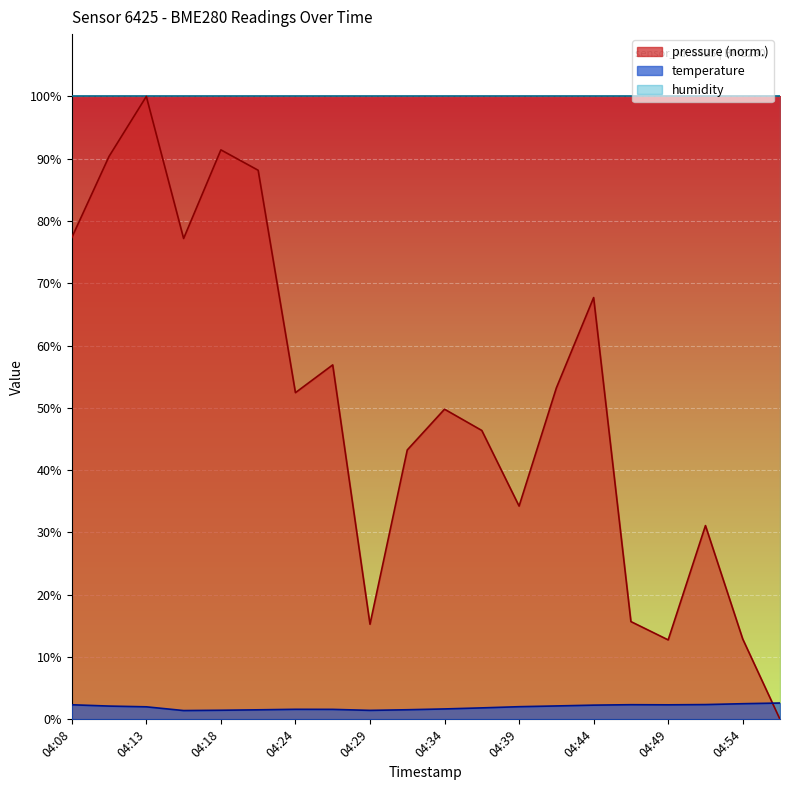

The temperature series shows 1.4 at 04:16. True or false?

True